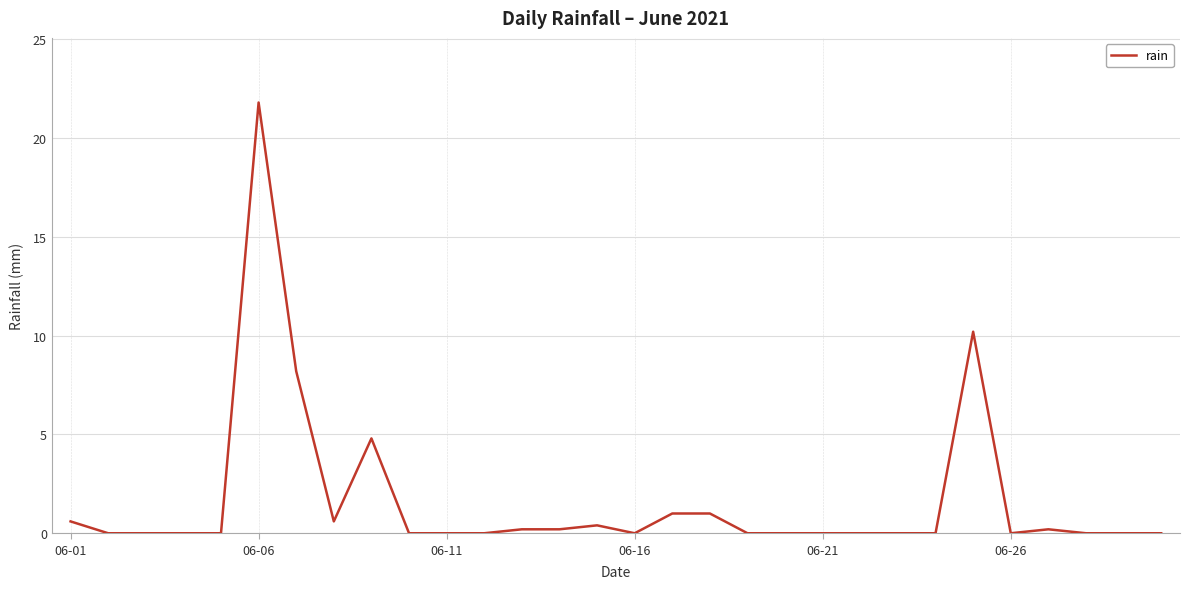

What is the greatest value displayed?

21.8